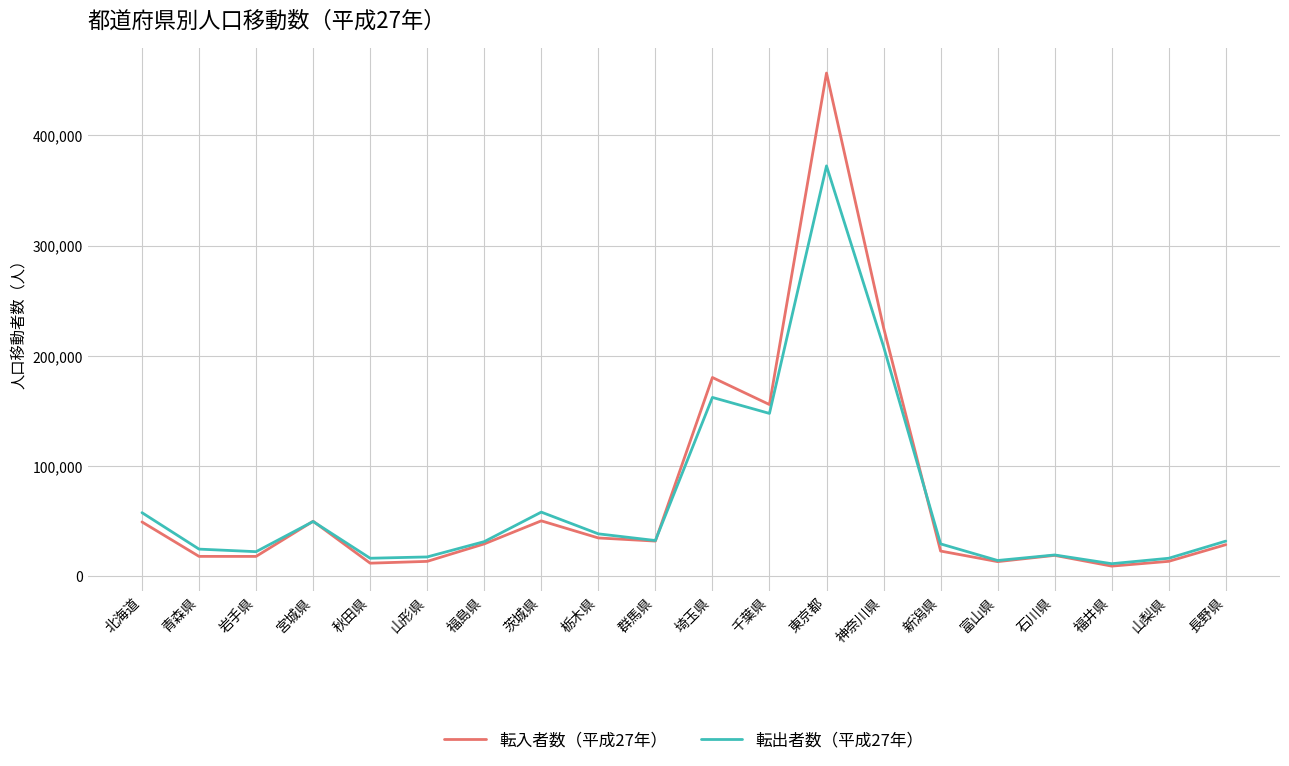

What is the difference between the 転出者数（平成27年） values at 岩手県 and 埼玉県?

139944